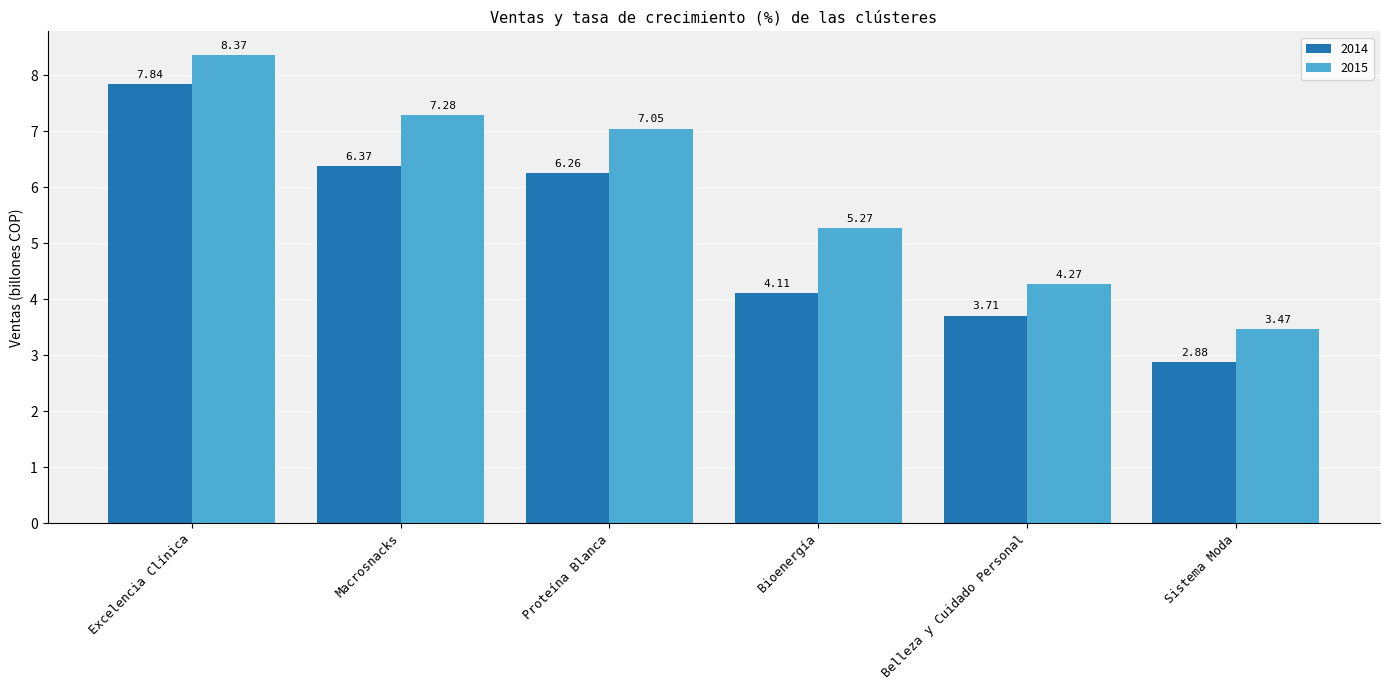

Which series has the largest total across all categories?

2015